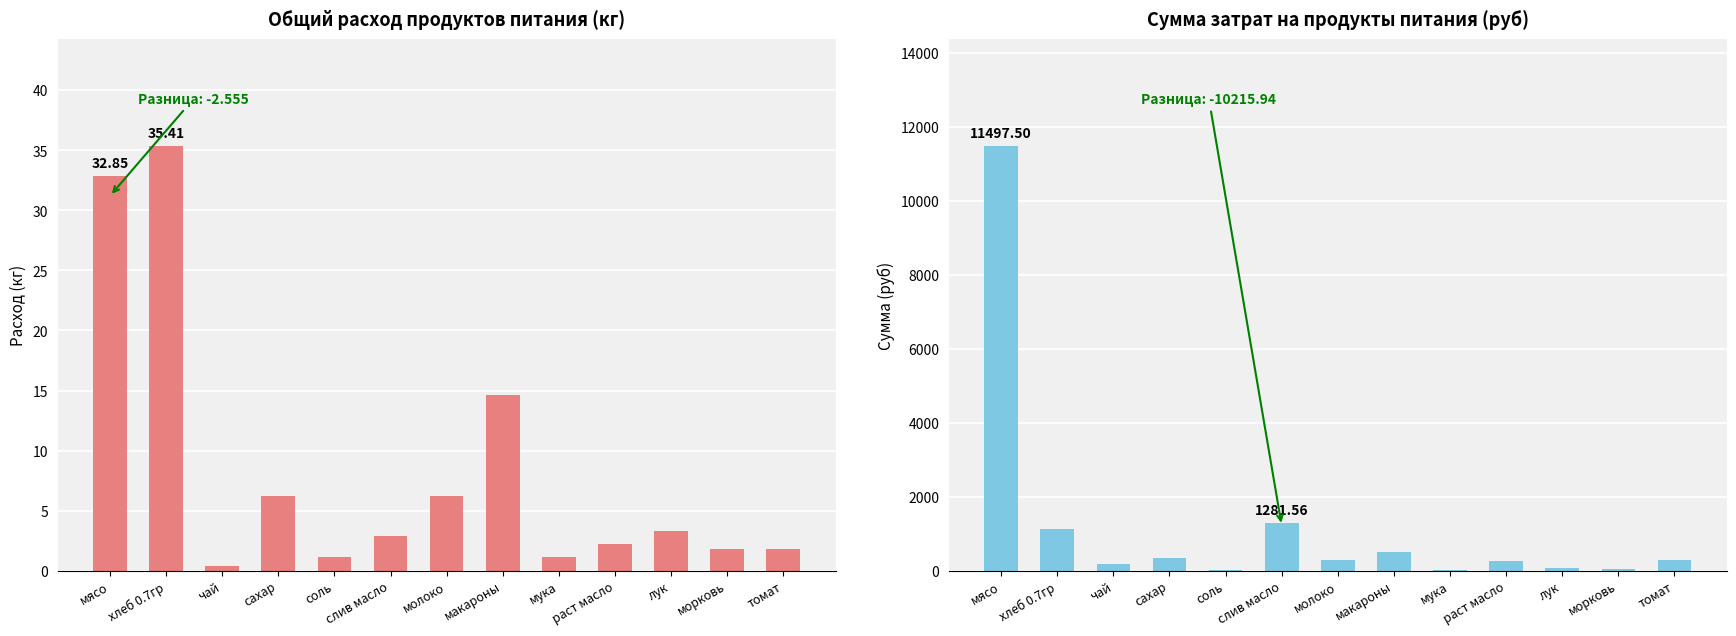

Reading right to left, list all the values displayed in this chart.

Общий расход продуктов (кг): томат=1.8	морковь=1.8	лук=3.3	раст масло=2.2	мука=1.1	макароны=14.6	молоко=6.2	слив масло=2.9	соль=1.1	сахар=6.2	чай=0.4	хлеб 0.7гр=35.4	мясо=32.9
Сумма (руб): томат=299.8	морковь=45.6	лук=59.1	раст масло=251.8	мука=26.3	макароны=511.0	молоко=291.6	слив масло=1281.6	соль=13.1	сахар=341.3	чай=182.5	хлеб 0.7гр=1112.8	мясо=11497.5